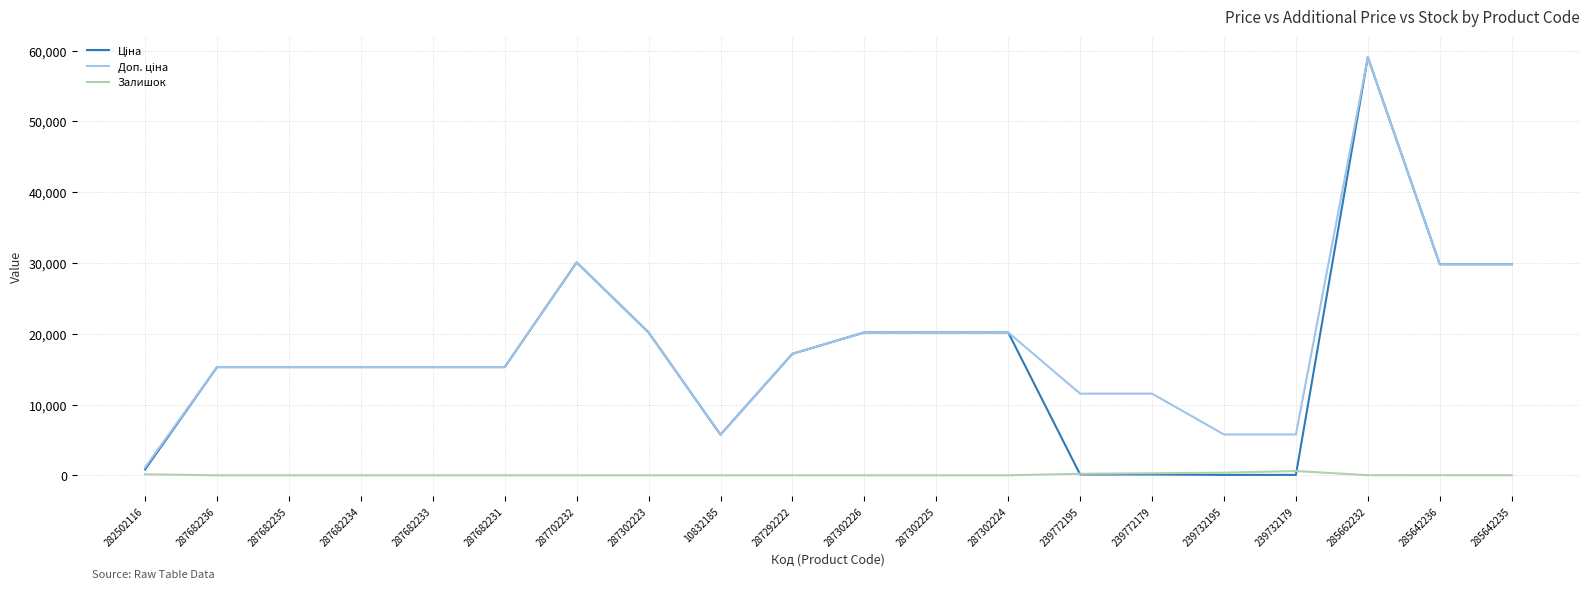

What position from the left is 239732179?

17